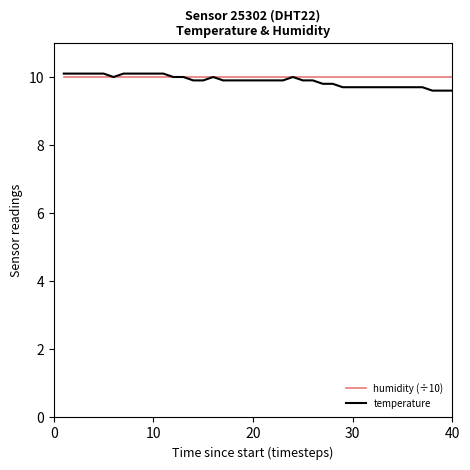

What is the minimum value for temperature?

9.6